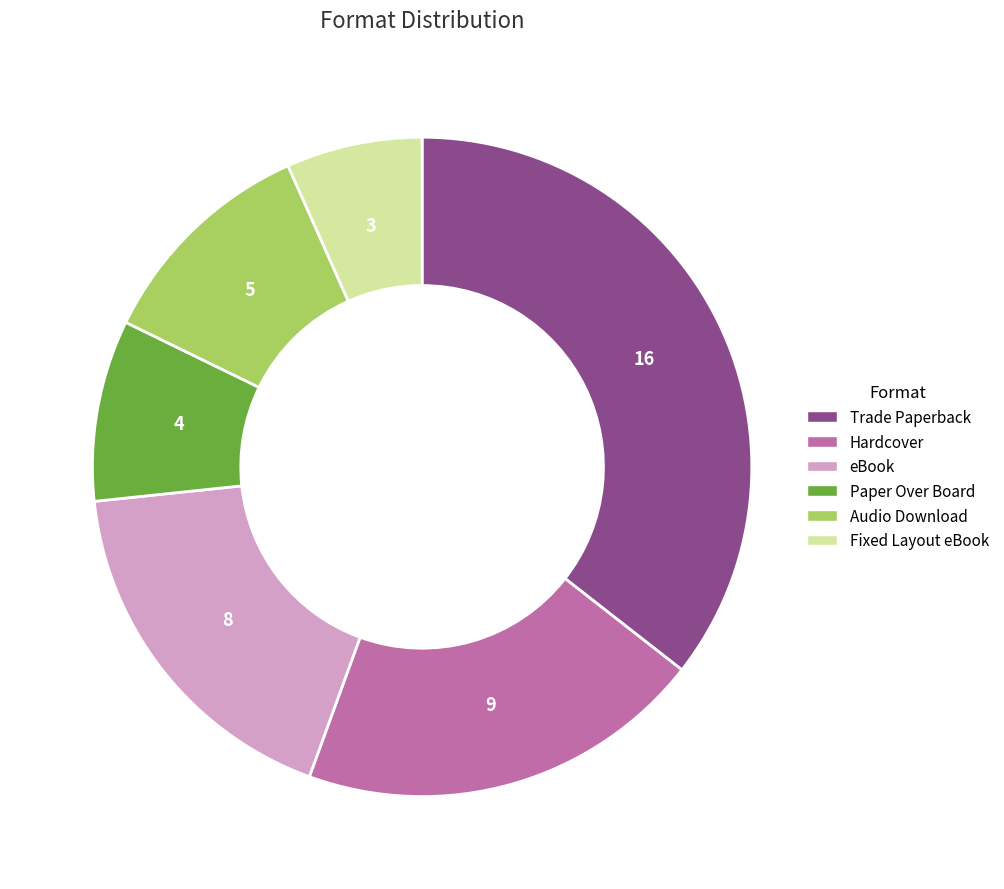

What is the ratio of the value at Trade Paperback to the value at Fixed Layout eBook?

5.3